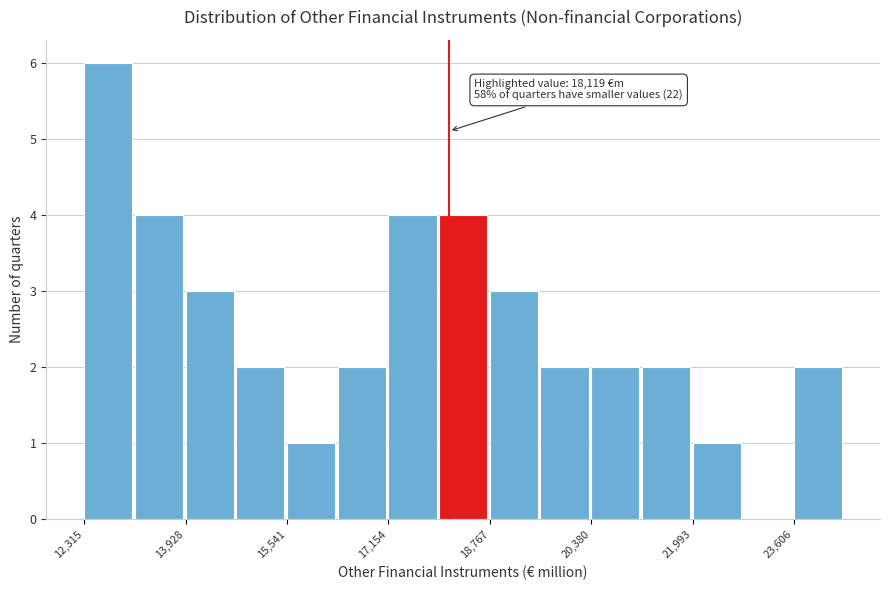

Over which range of the x-axis is the bar tallest?

12400 to 13200